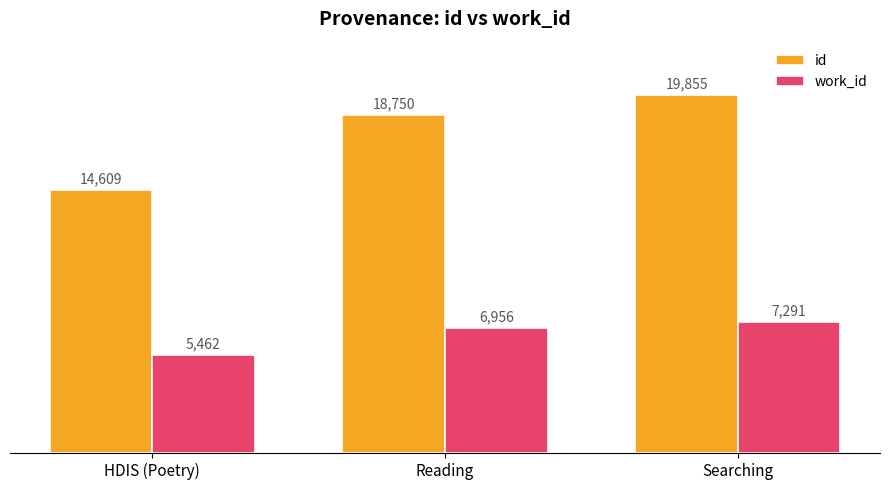

Rank the categories by work_id value from highest to lowest.

Searching, Reading, HDIS (Poetry)